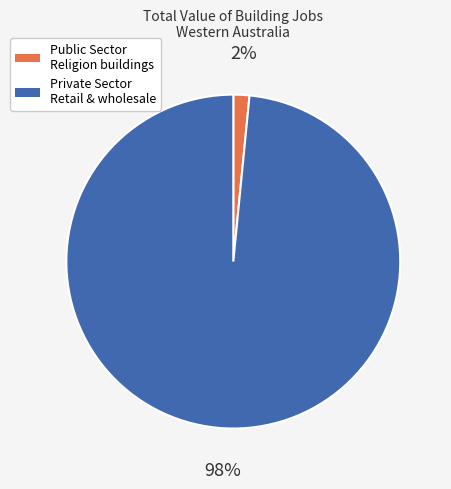

Does any single category account for the majority?

Yes